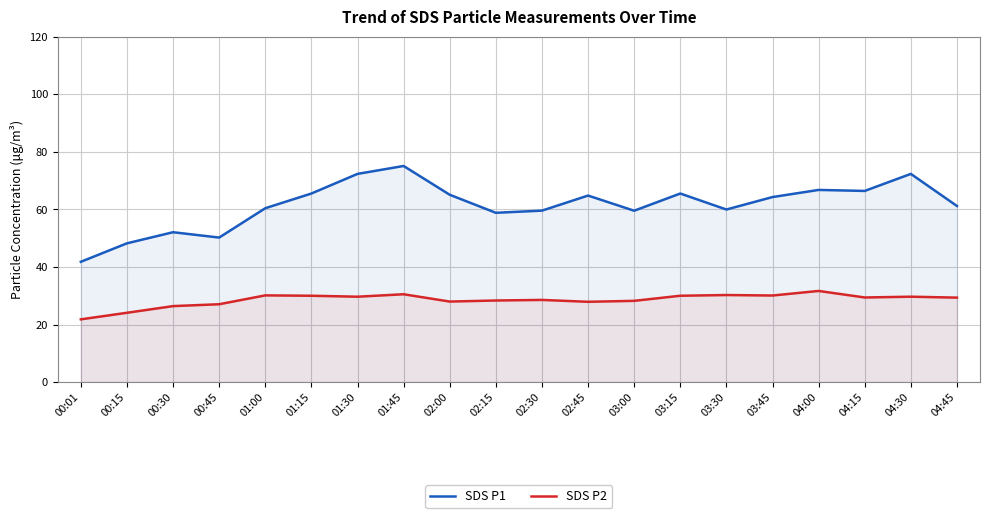

How many series are shown in this chart?

2